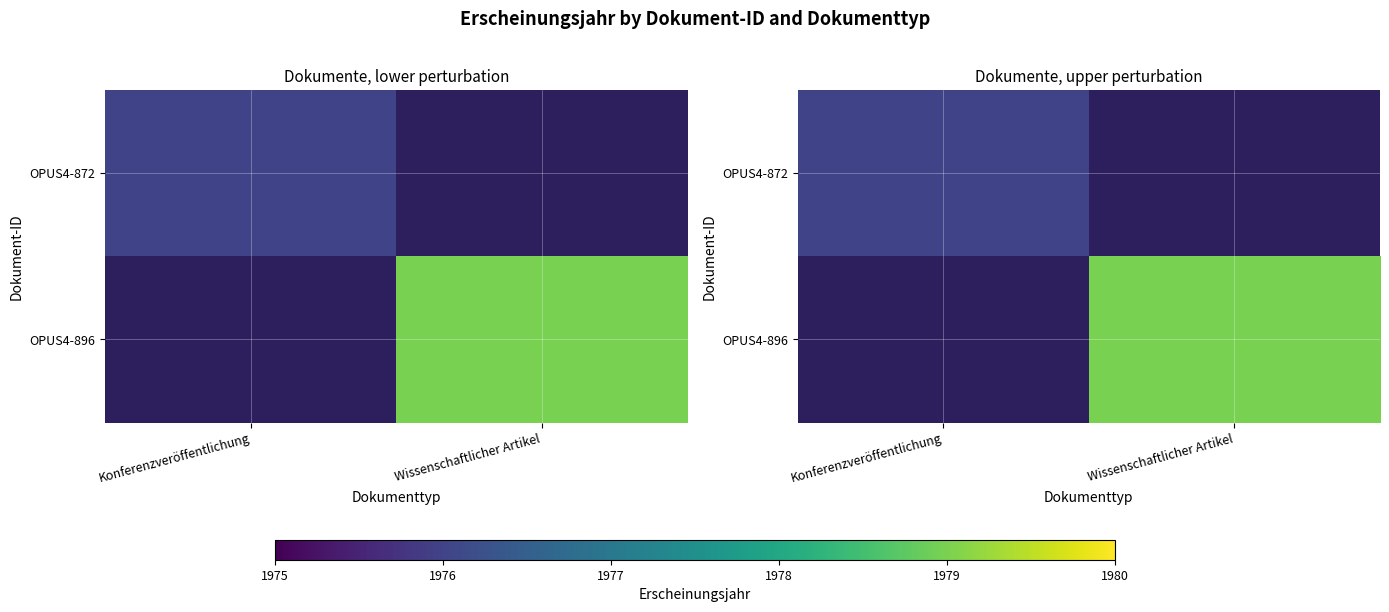

Is it true that OPUS4-872 equals 1976 at Konferenzveröffentlichung?

True